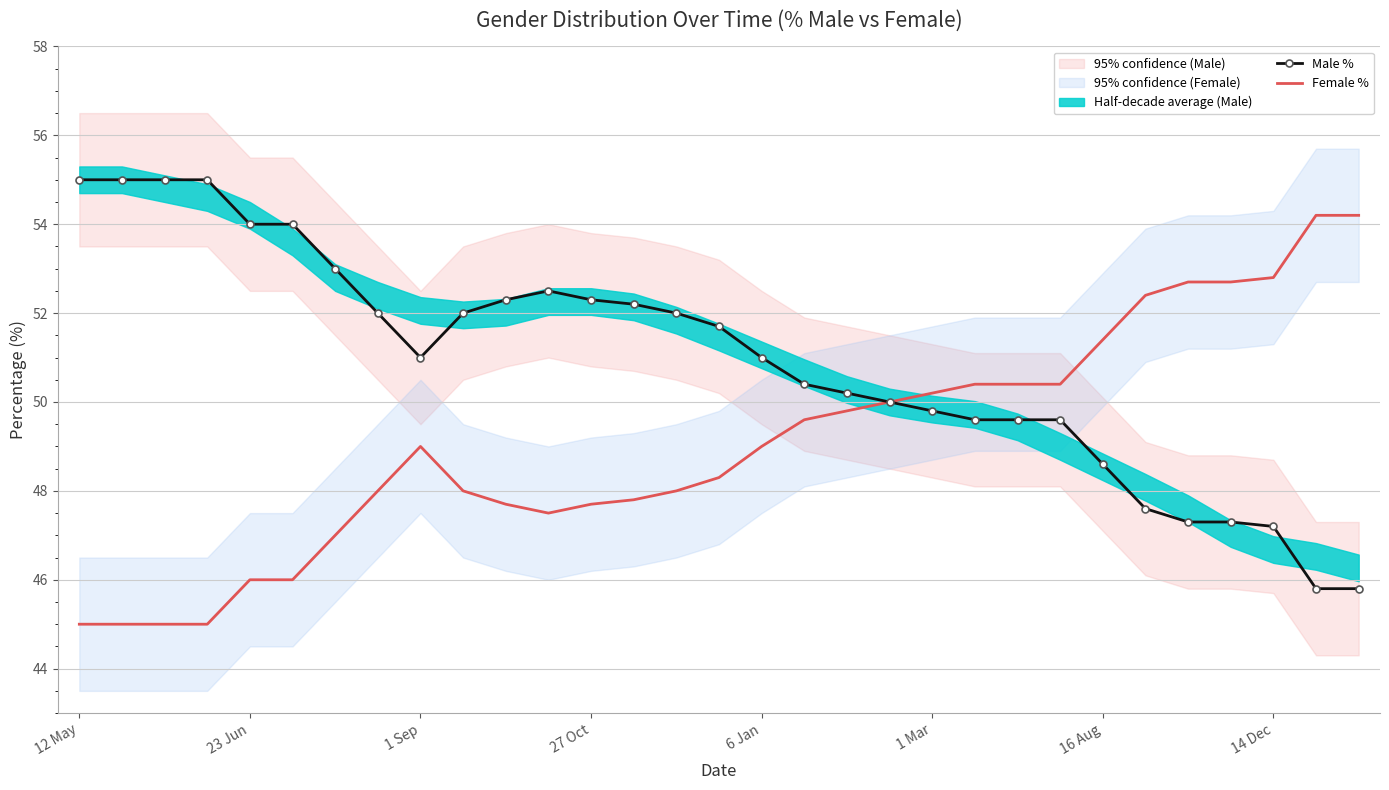

Which series has the largest range (max minus min)?

Male %